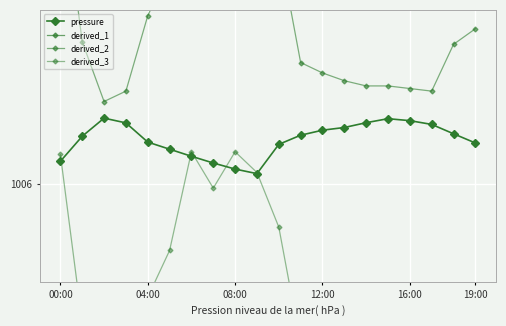

How many lines are shown in the chart?

4